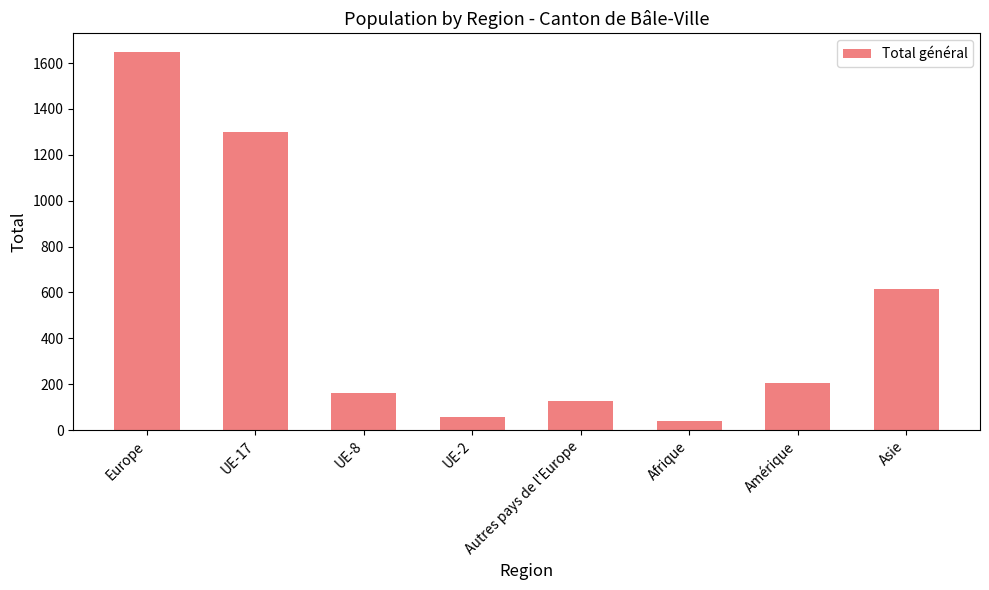

Which label corresponds to the smallest value in the chart?

Afrique